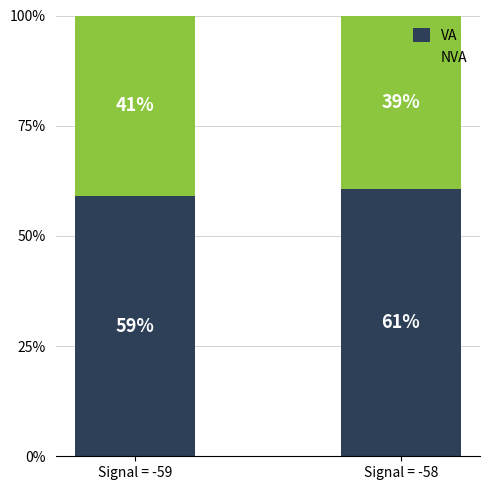

What is the maximum value for VA?

60.6